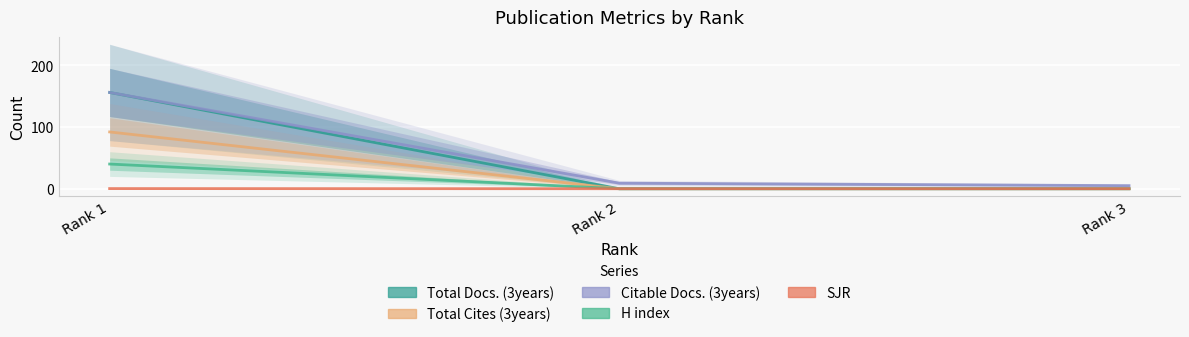

Reading left to right, what are all the values shown in this chart?

Total Docs. (3years): Rank 1=156.0	Rank 2=0.0	Rank 3=0.0
Total Cites (3years): Rank 1=92.0	Rank 2=0.0	Rank 3=0.0
Citable Docs. (3years): Rank 1=156.0	Rank 2=9.0	Rank 3=5.0
H index: Rank 1=40.0	Rank 2=0.0	Rank 3=0.0
SJR: Rank 1=0.2	Rank 2=0.0	Rank 3=0.0